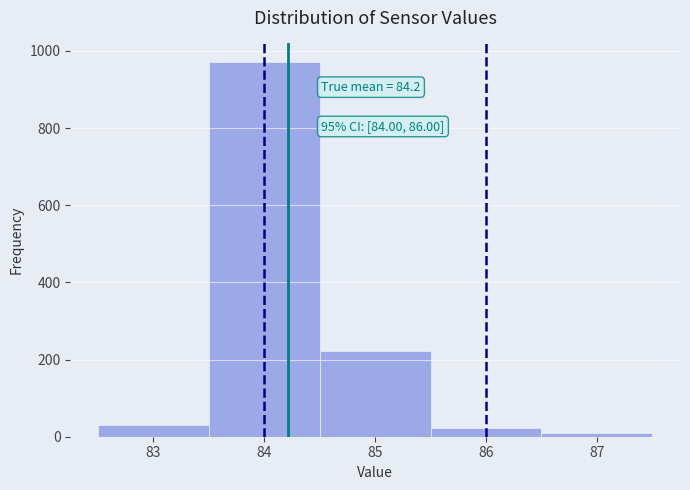

Over which range of the x-axis is the bar tallest?

83.5 to 84.5